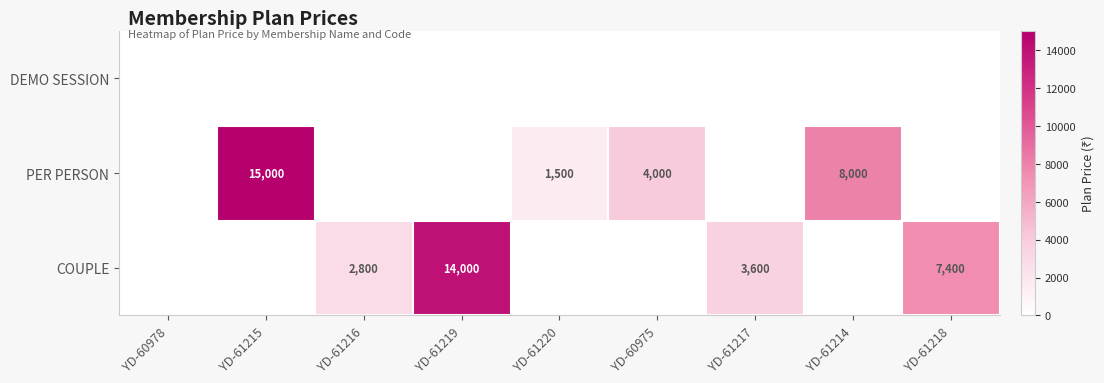

What is the difference between the highest and lowest values at YD-61216?

2800